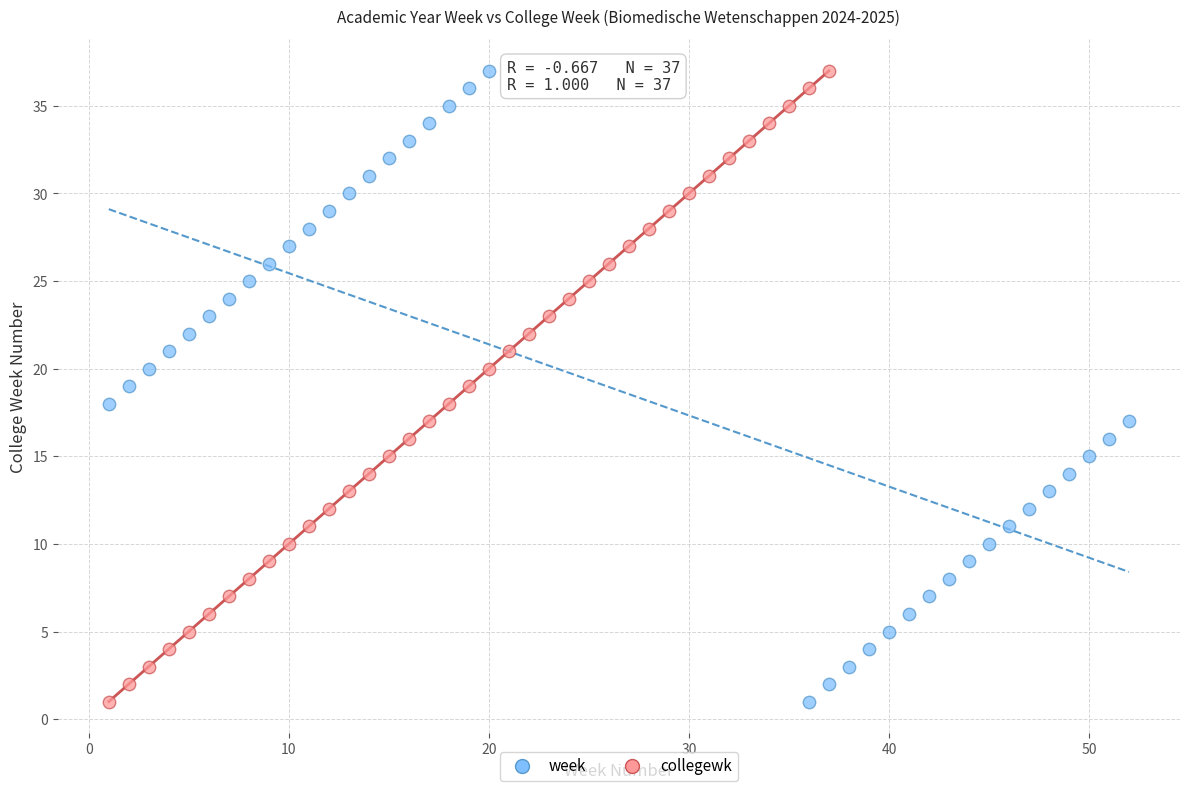

What are all the series names shown in the legend?

week, collegewk